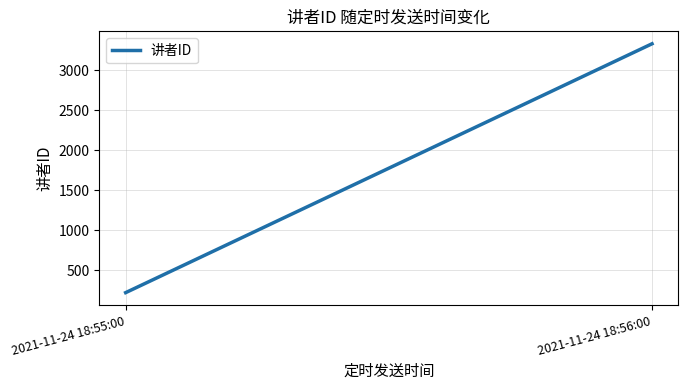

True or false: the data shows 3333 at 2021-11-24 18:56:00.

True